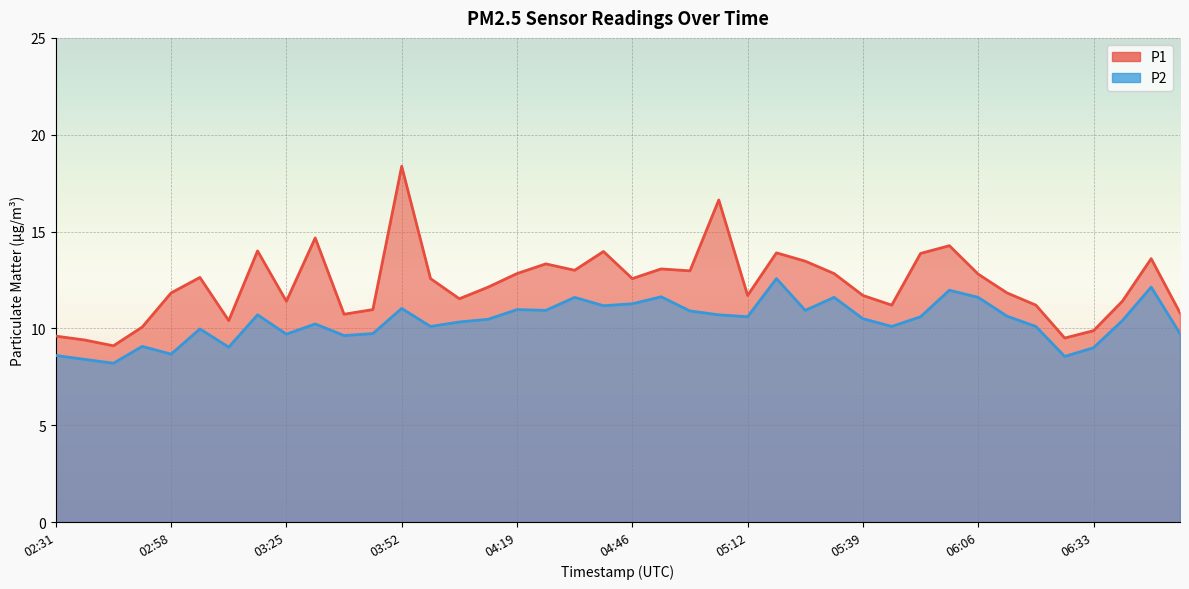

How many values in the P1 series are below 12?

19